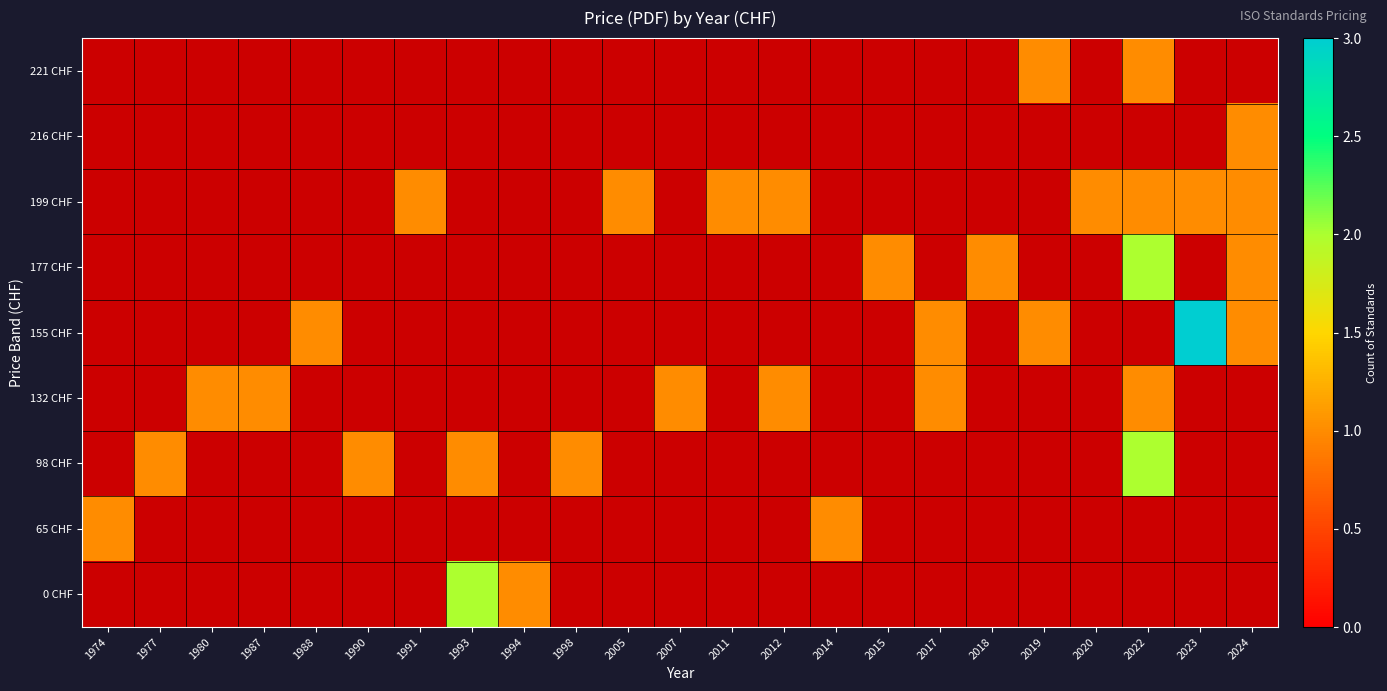

Between 2017 and 1974, which is larger?

1974